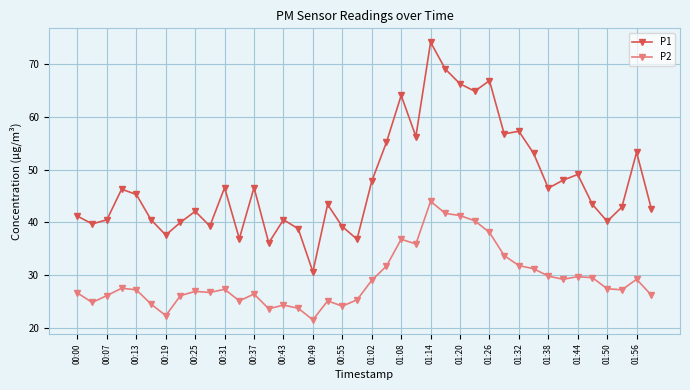

Does the chart have visible grid lines?

Yes